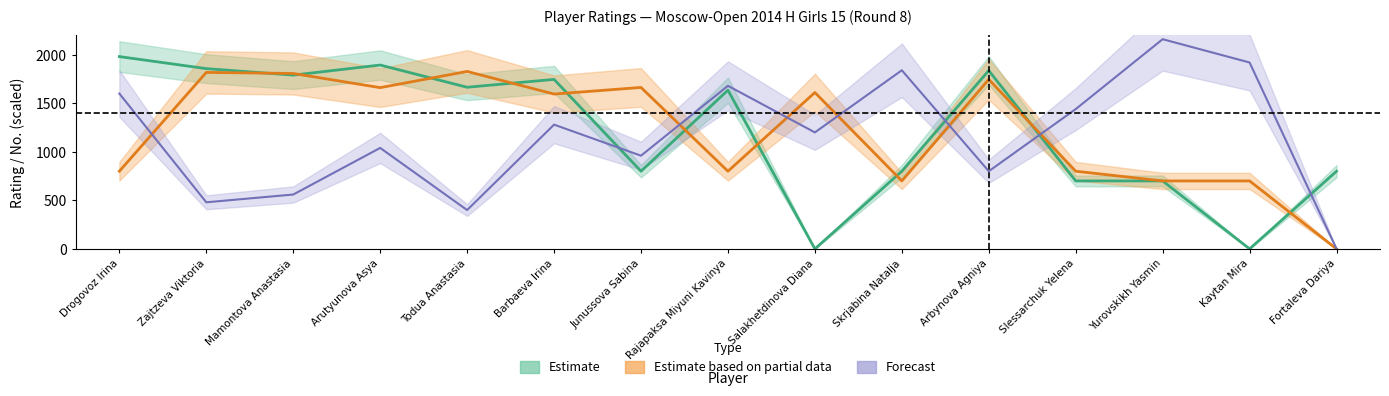

How many categories are shown in the chart?

15